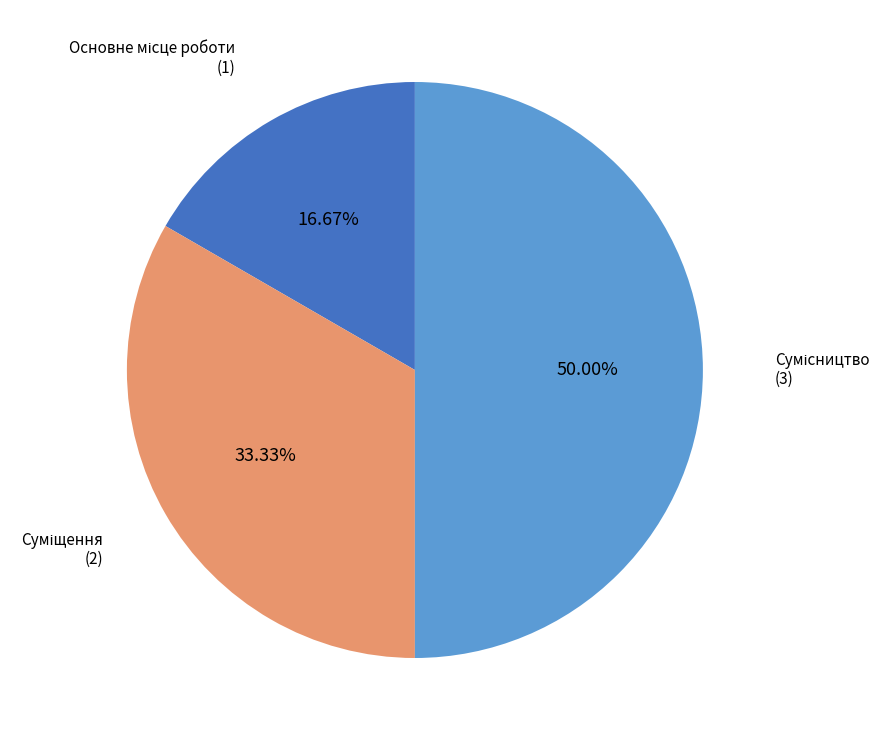

To the nearest percent, what is the difference between the Основне місце роботи and Сумісництво slice percentages?

33%